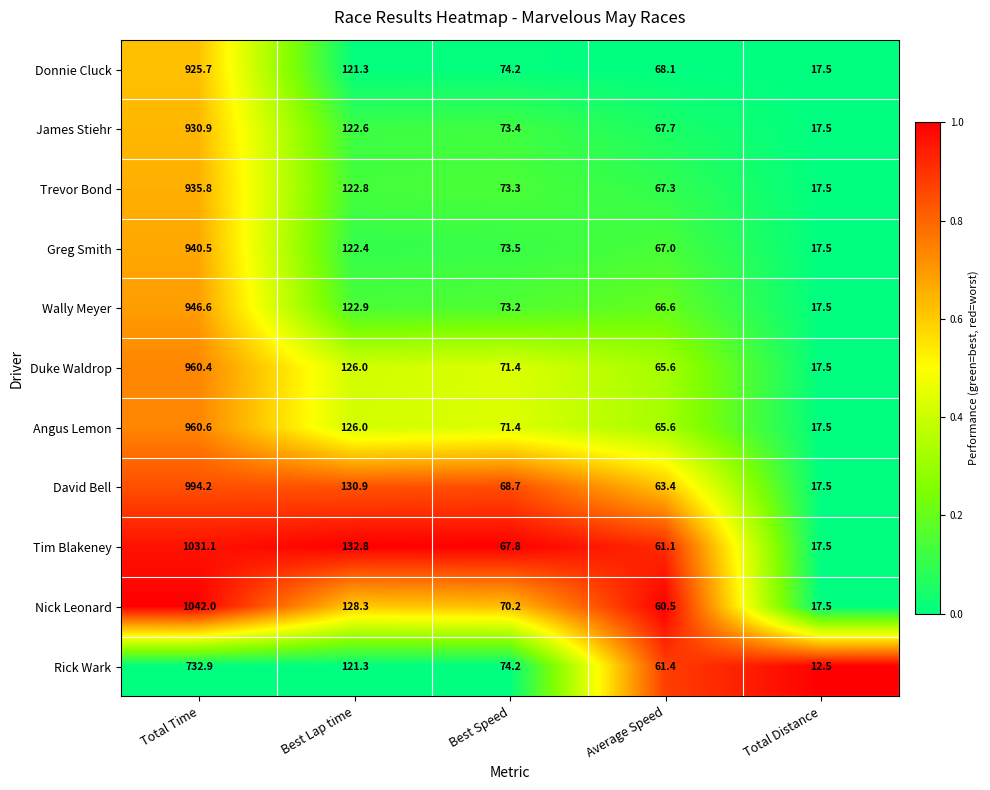

Is it true that James Stiehr equals 930.9 at Total Time?

True